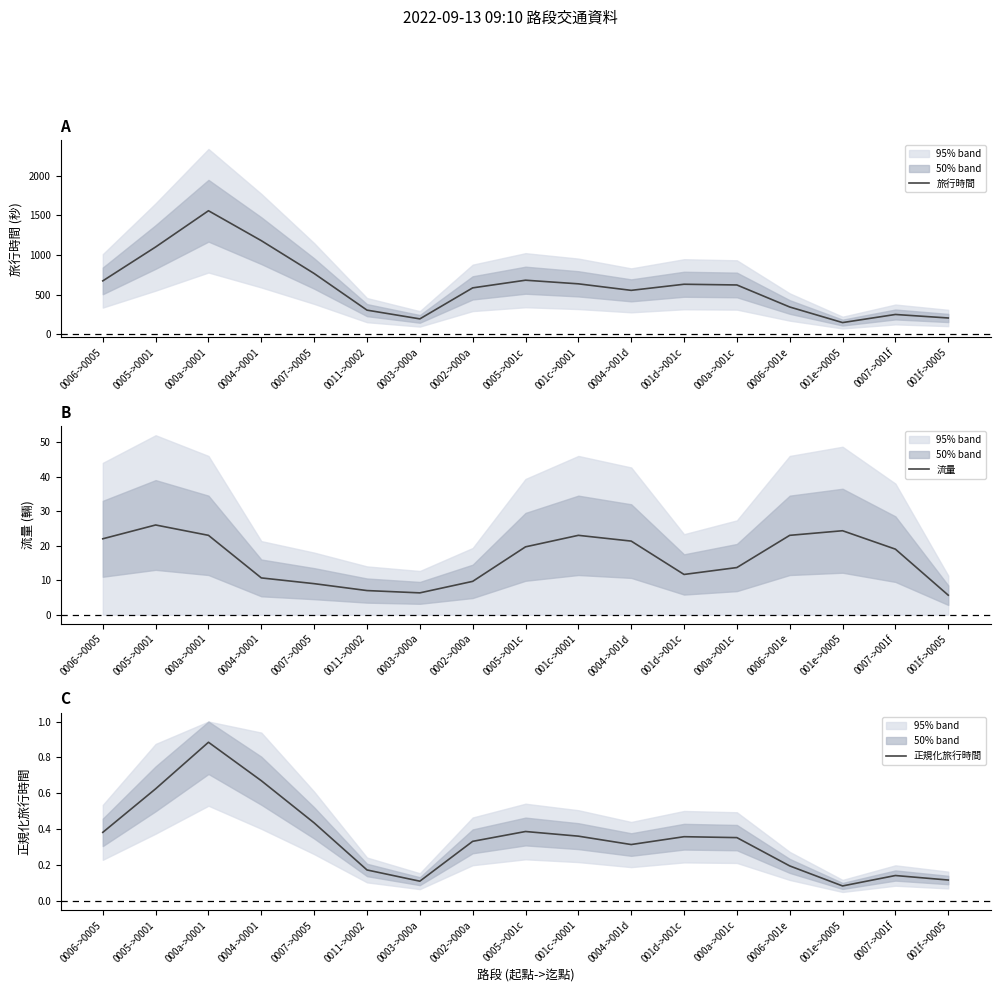

Is it true that 流量 equals 36.1 at 0006->001e?

False